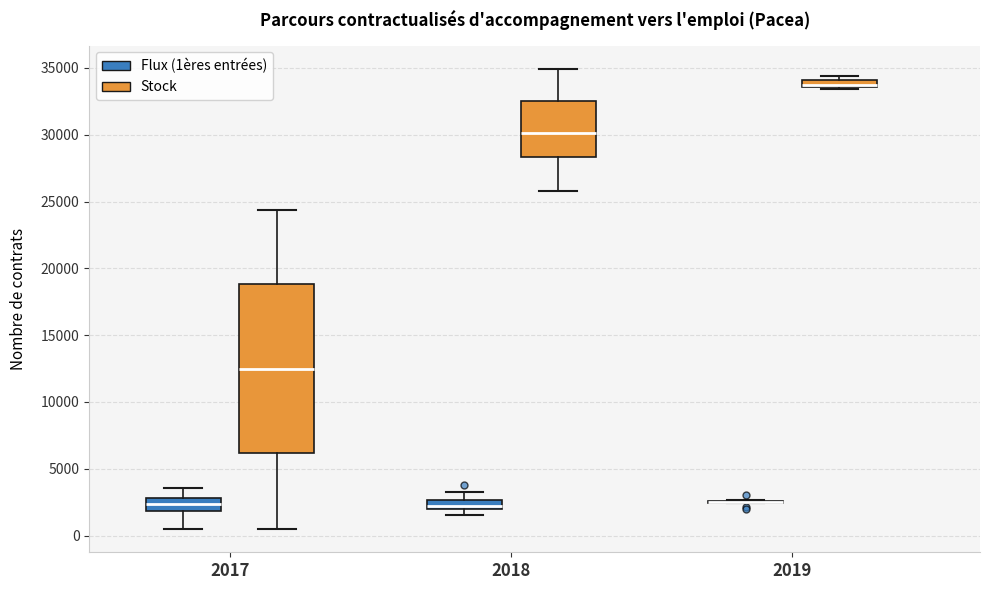

Comparing the boxes themselves (not the whiskers), which one is the tallest?

2017 (Stock)